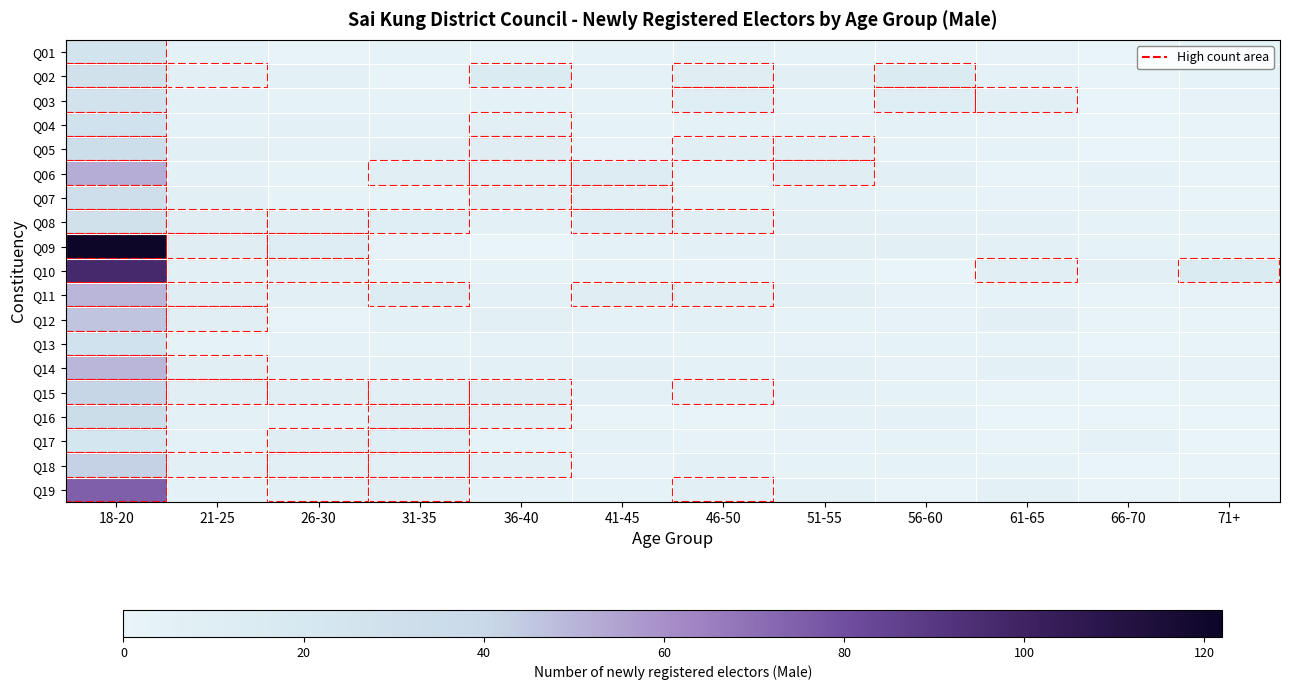

Which series has the largest total across all categories?

Q09